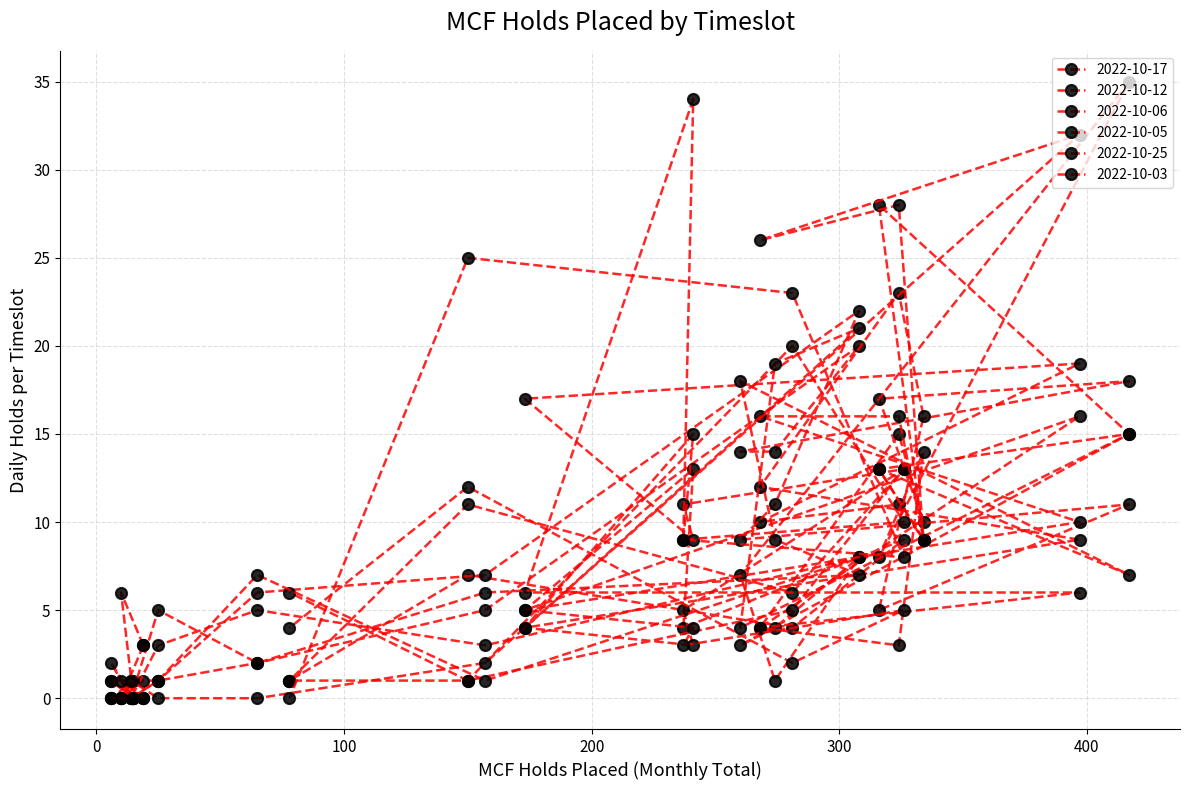

What is the highest value of the 2022-10-25 series?

18